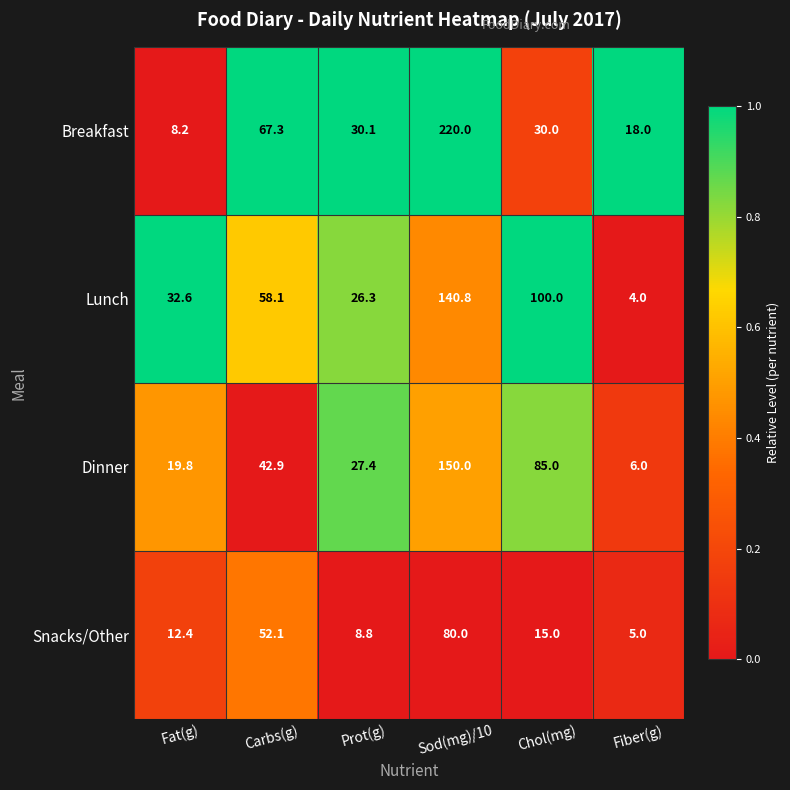

Reading left to right, list all the values displayed in this chart.

Breakfast: 8.2	67.3	30.1	220.0	30.0	18.0
Lunch: 32.6	58.1	26.3	140.8	100.0	4.0
Dinner: 19.8	42.9	27.4	150.0	85.0	6.0
Snacks/Other: 12.4	52.1	8.8	80.0	15.0	5.0